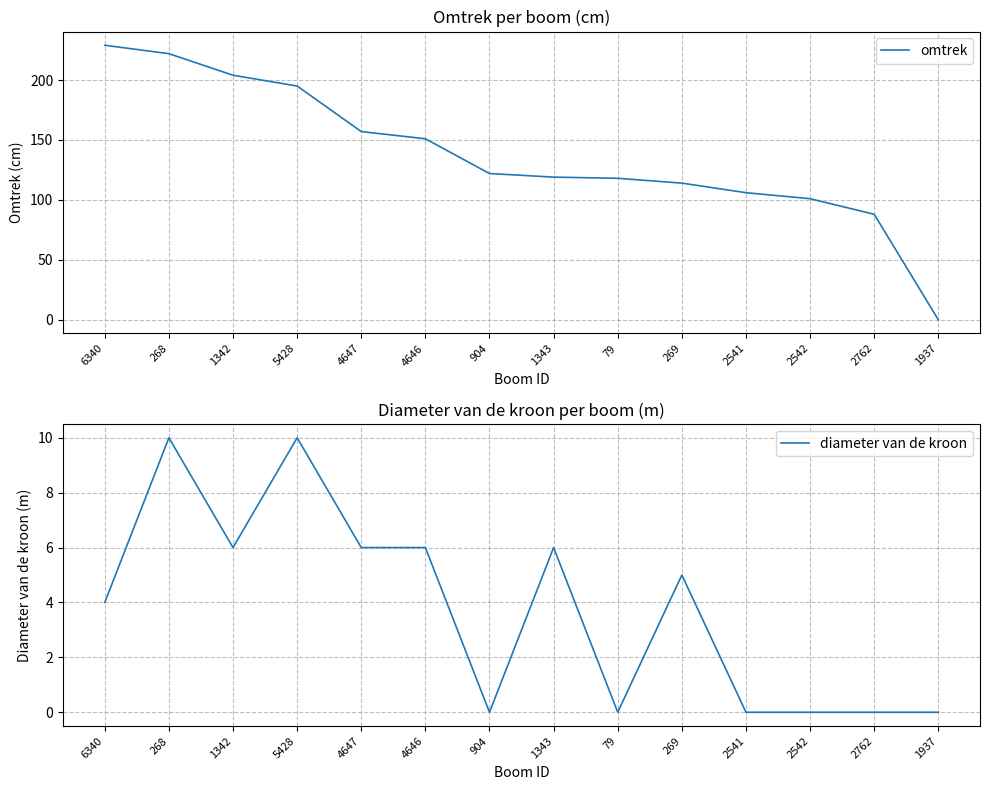

Is the value of omtrek at 268 greater than the value of diameter van de kroon at 1937?

Yes